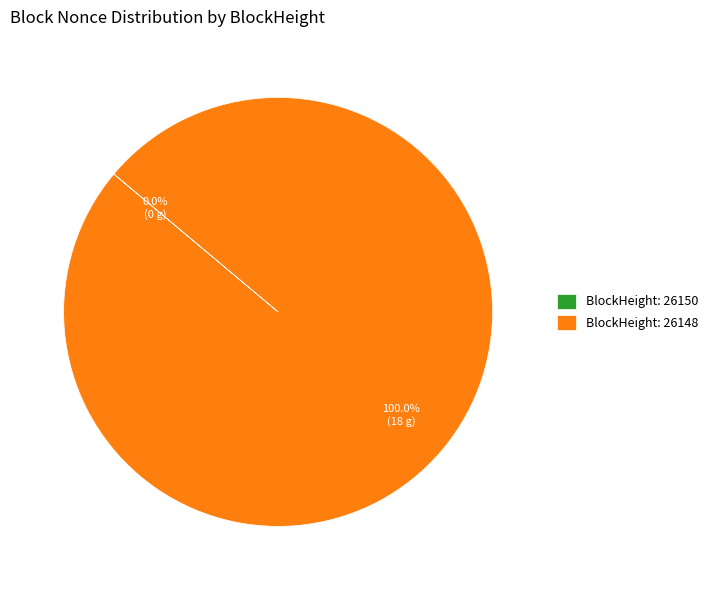

What is the change in value from 26150 to 26148?

+18